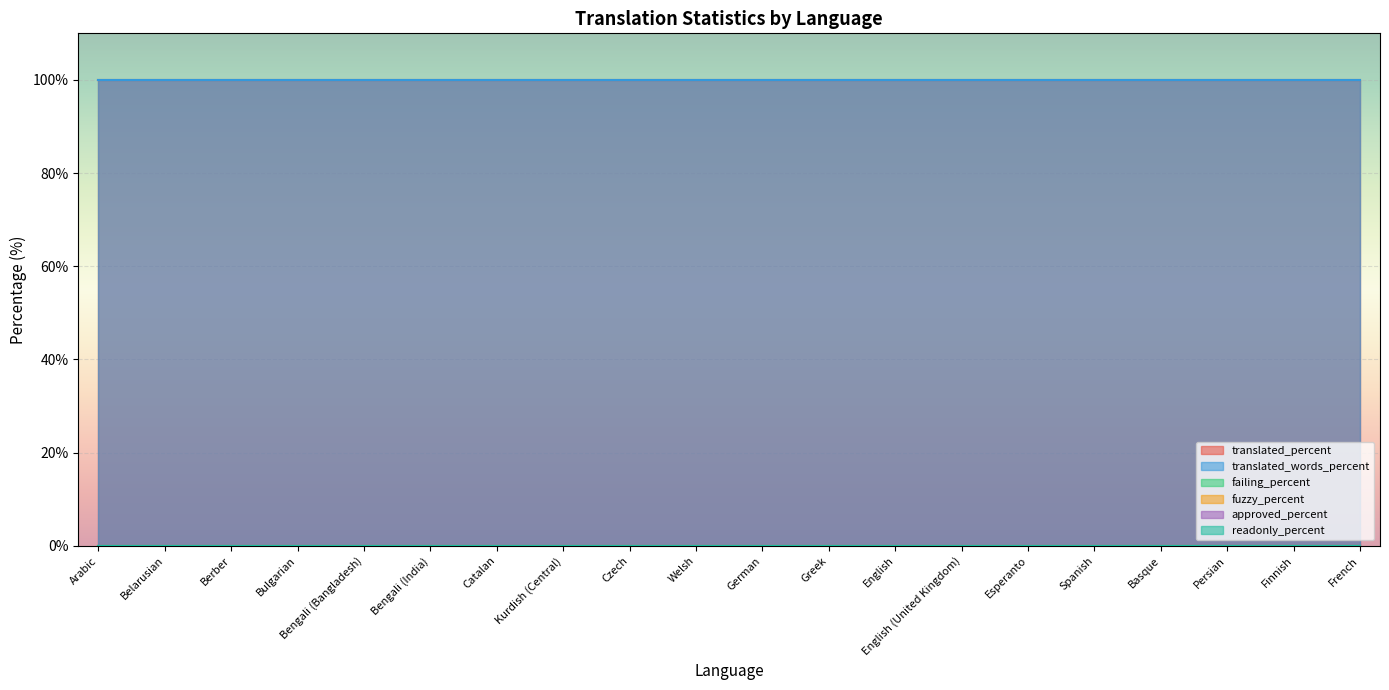

What is the label of the 15th point from the left?

Esperanto